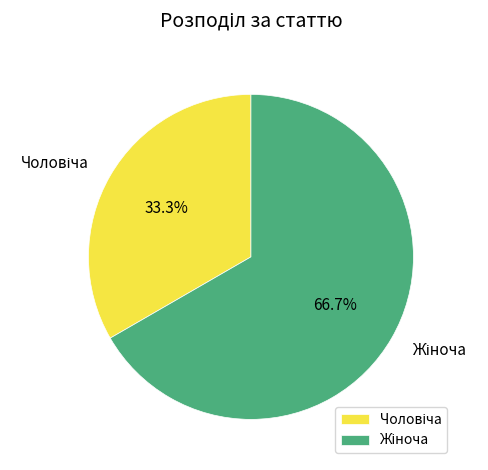

How many segments does this pie chart have?

2